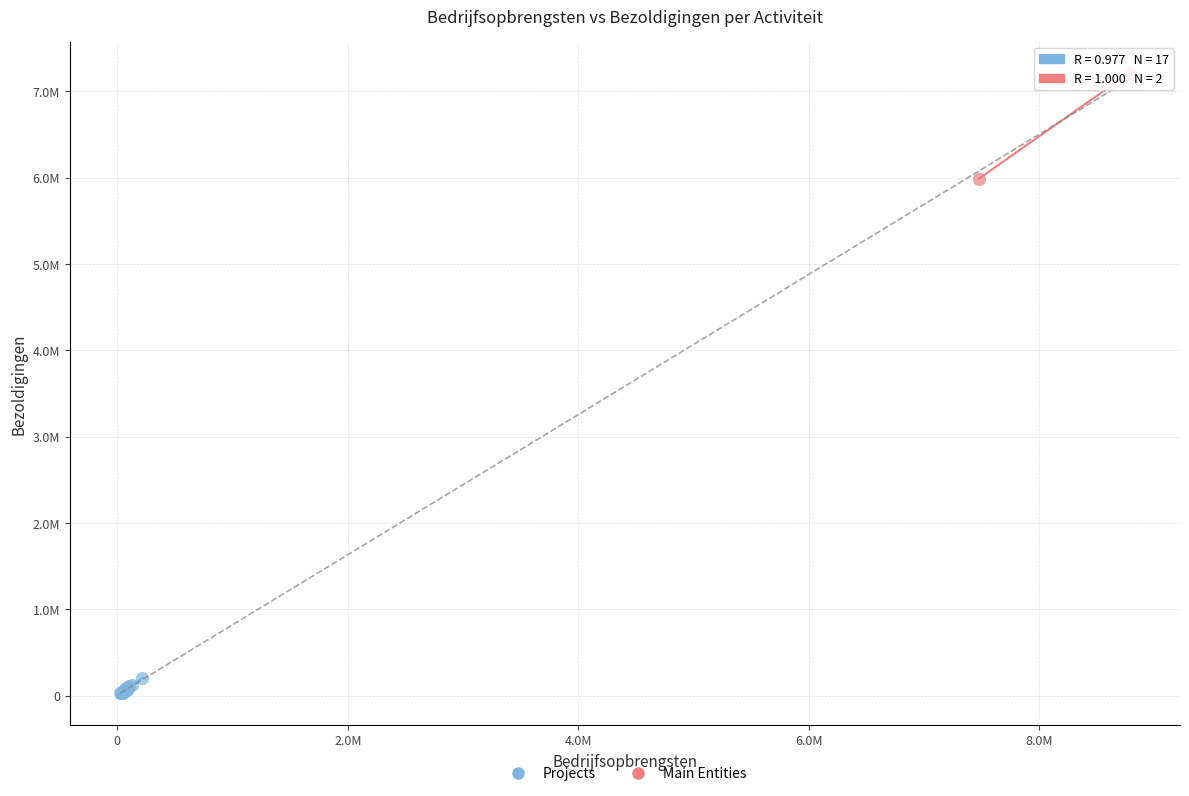

What are all the series names shown in the legend?

Projects, Main Entities